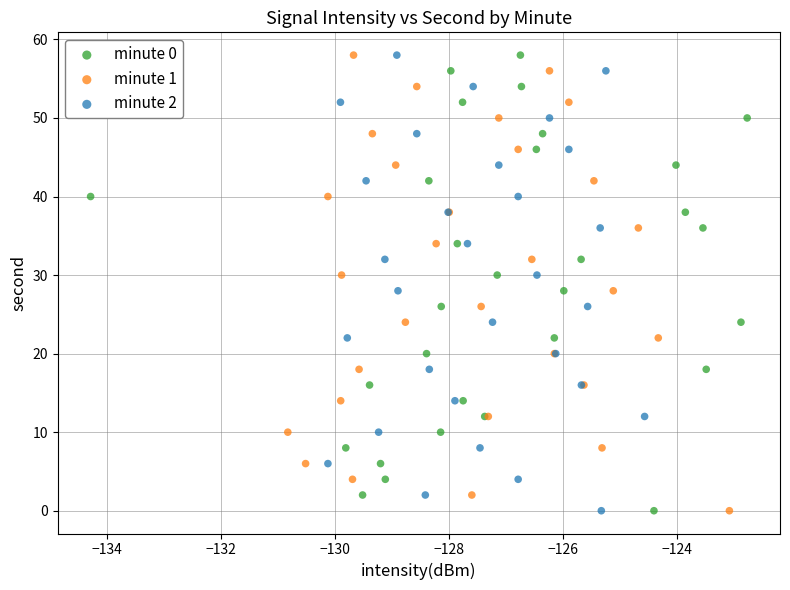

What are all the series names shown in the legend?

minute 0, minute 1, minute 2